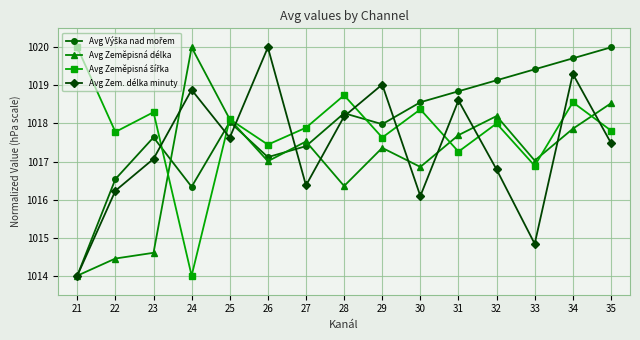

What is the value of the Avg Zem. délka minuty point at the 14th from the left?

1019.3